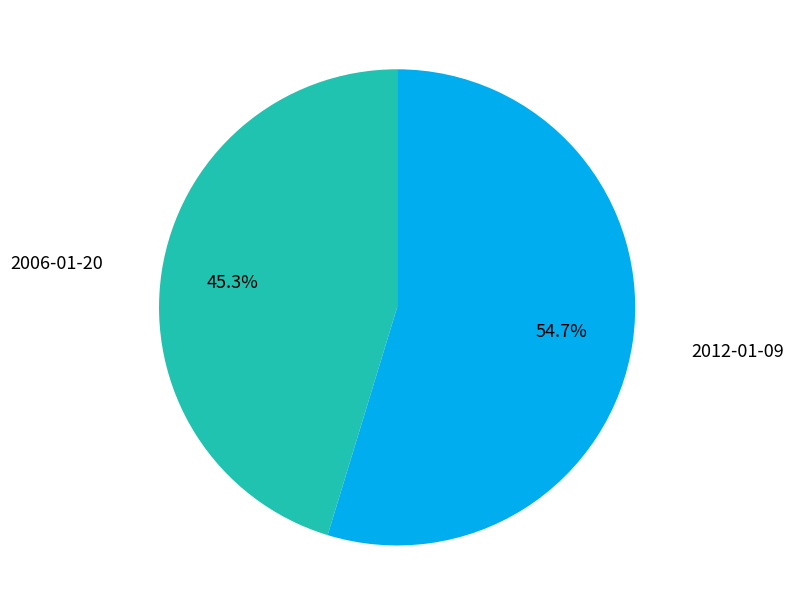

Is there a majority slice in this chart?

Yes